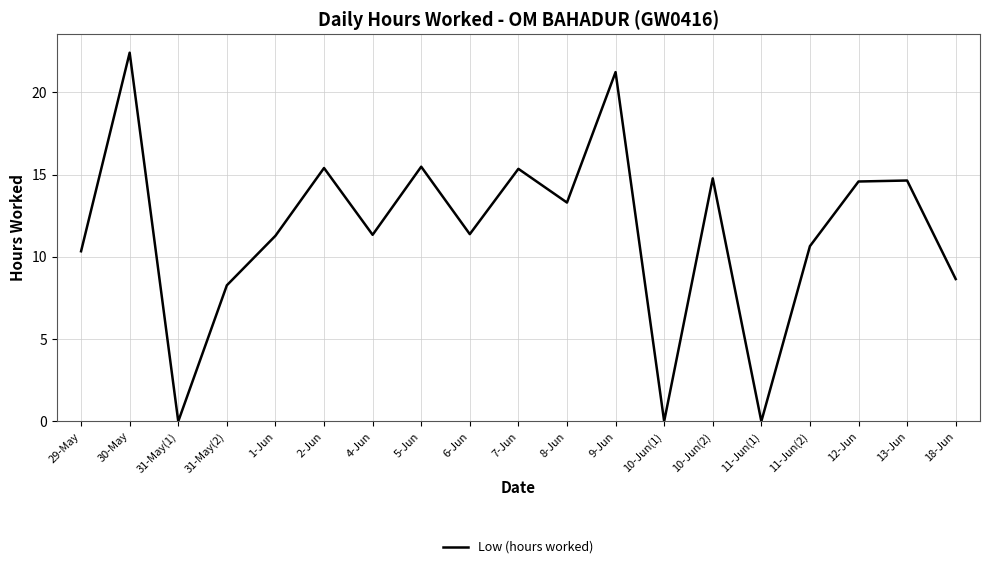

What position from the left is 1-Jun?

5